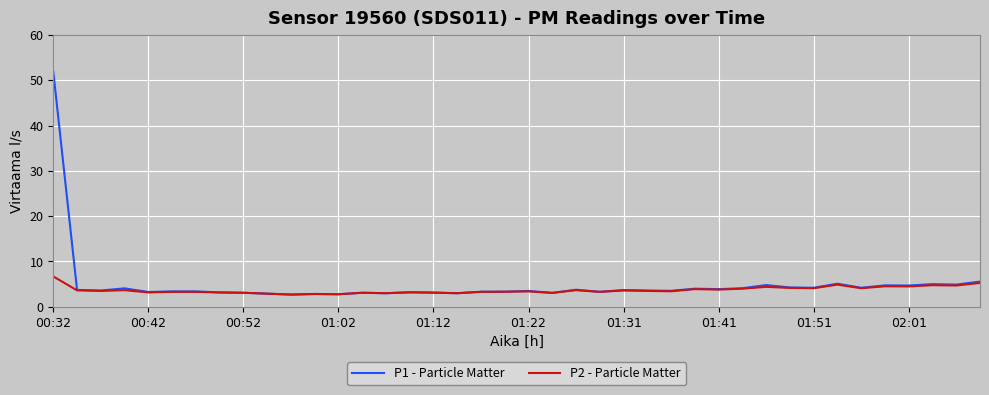

List the series in order of their peak value, lowest first.

P2 - Particle Matter, P1 - Particle Matter